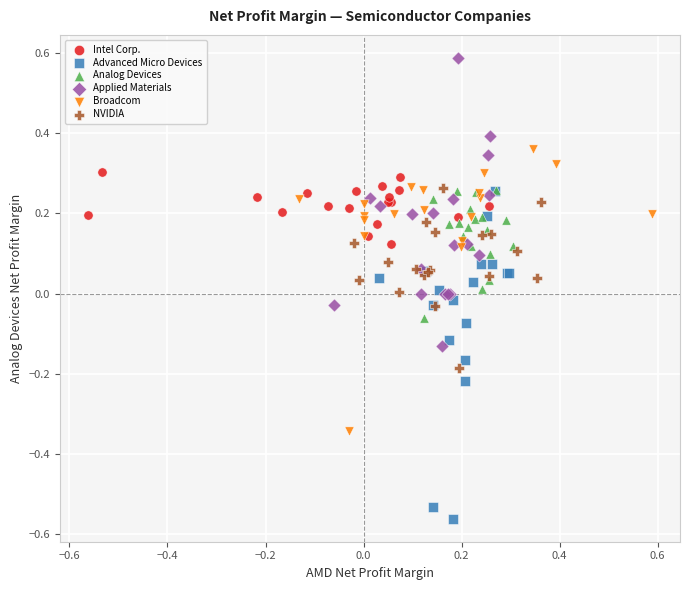

Which series reaches the maximum Y coordinate?

Applied Materials